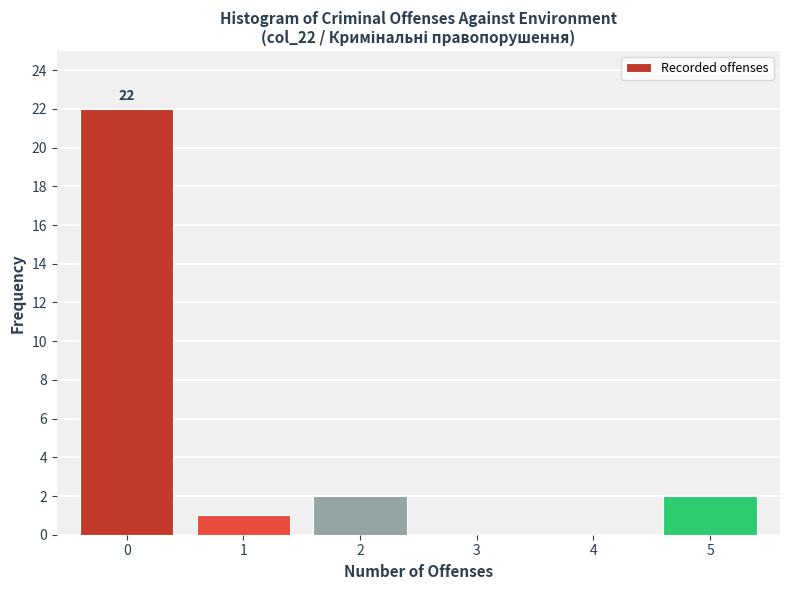

Reading left to right, what are all the values shown in this chart?

0=22	1=1	2=2	3=0	4=0	5=2